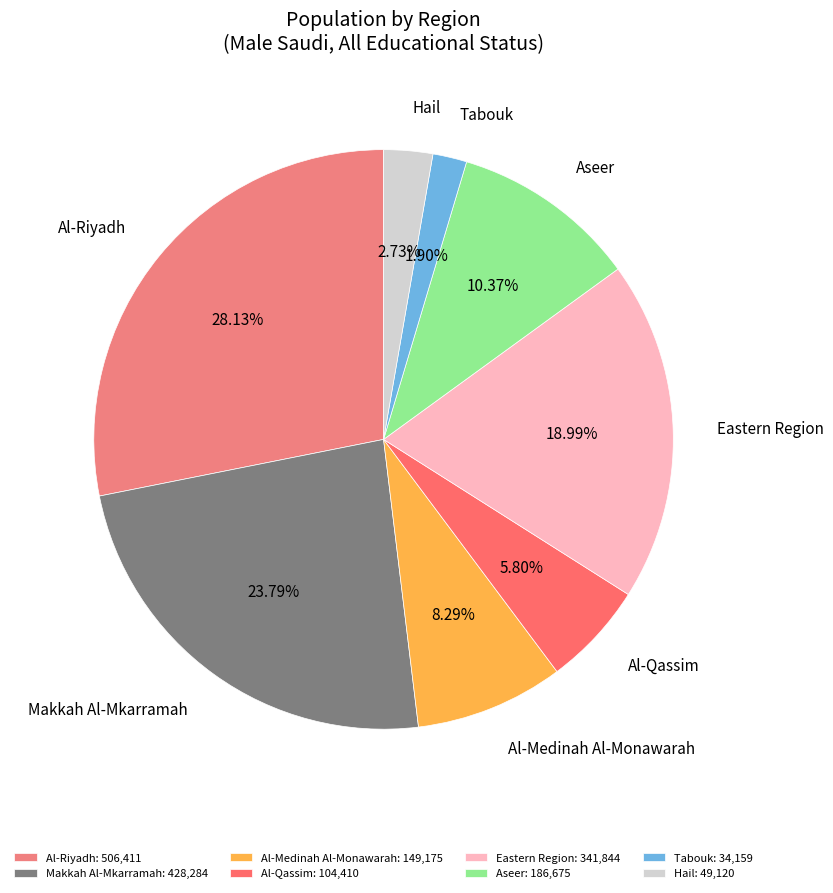

Which slice is the smallest?

Tabouk